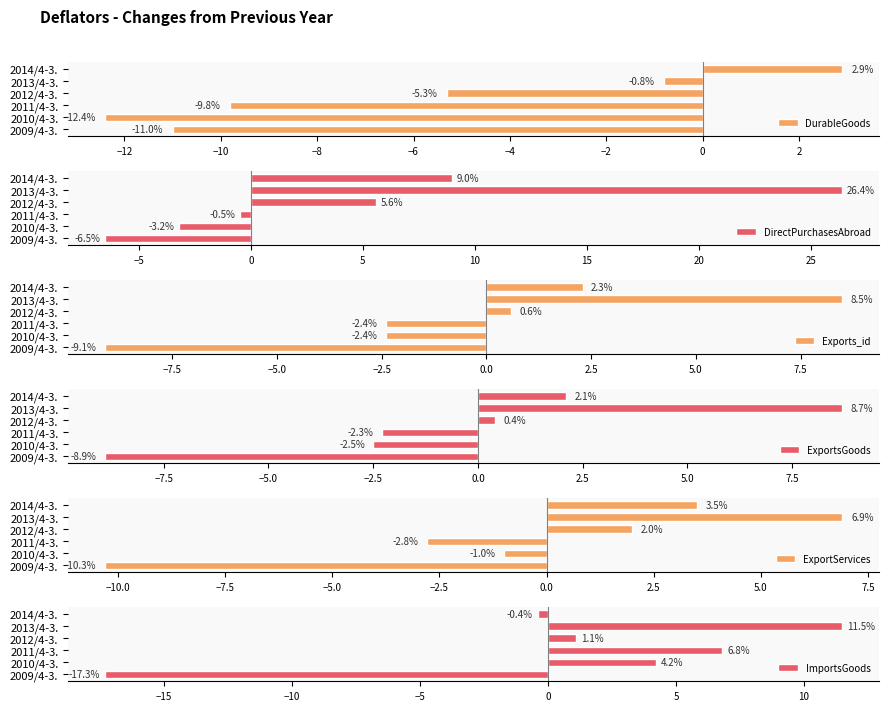

Where is DurableGoods nearest to the value -4?

2012/4-3.